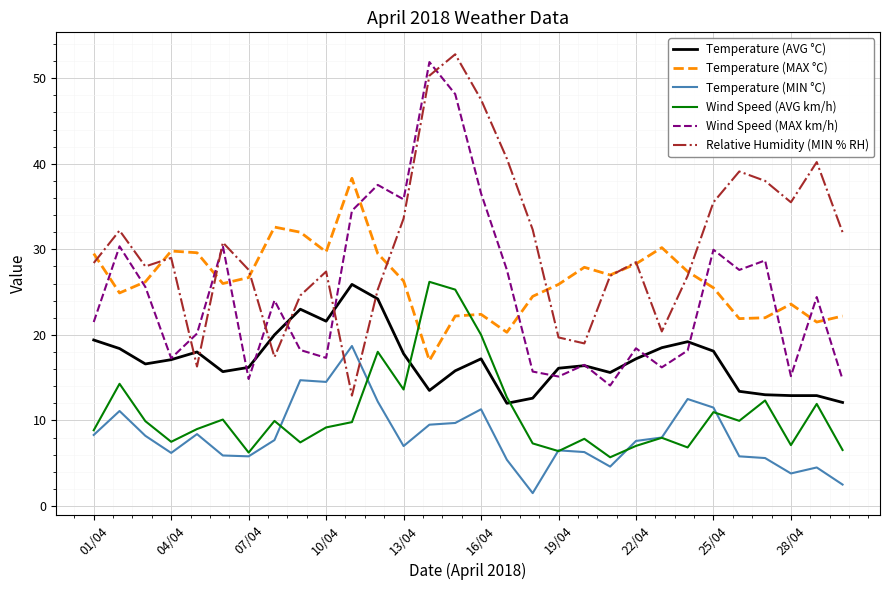

Which series has the largest total across all categories?

Relative Humidity (MIN % RH)